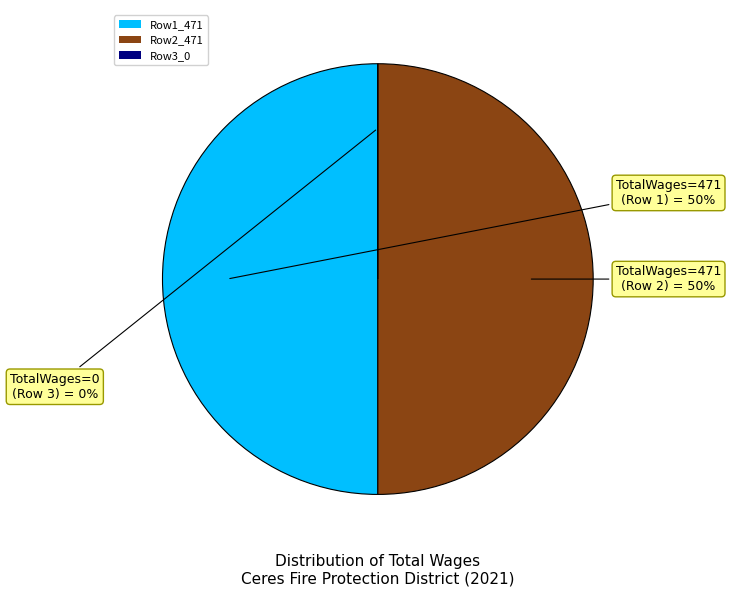

Between Board Member (471) and Board Member (471), which is larger?

Board Member (471)